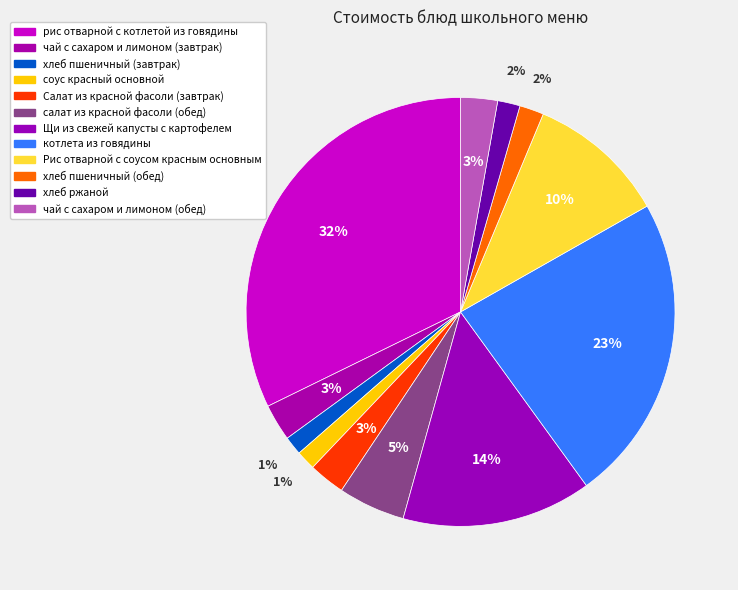

How many slices are in this pie chart?

12